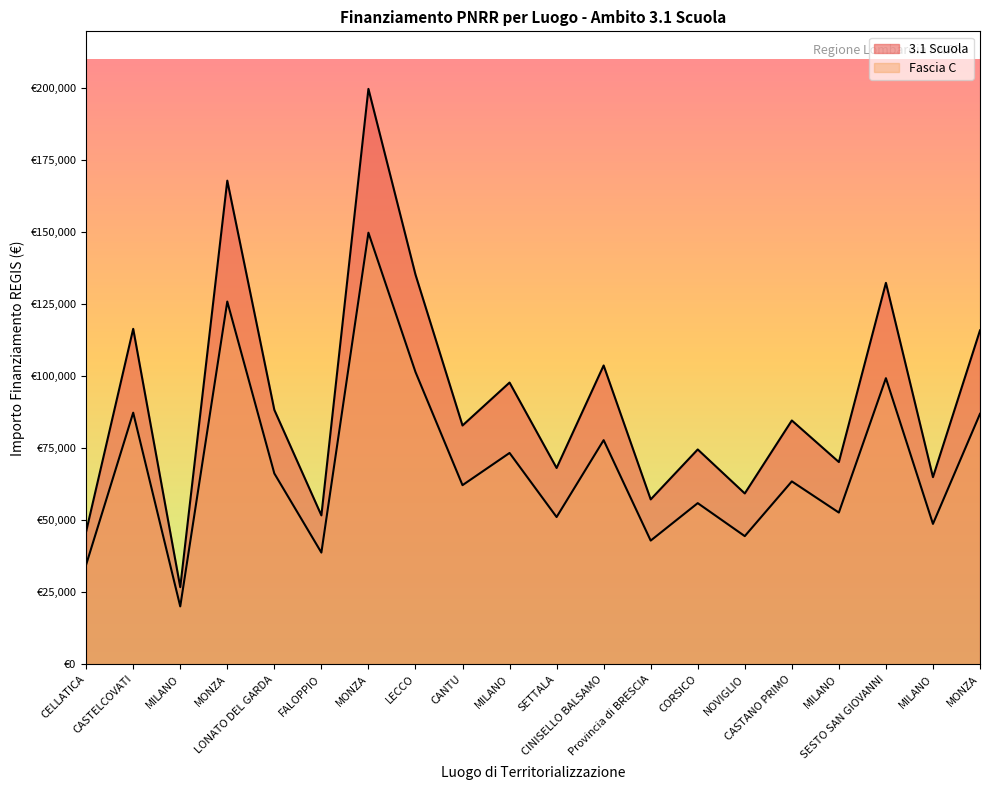

What is the value of the 3.1 Scuola point at the 12th from the left?

103619.9